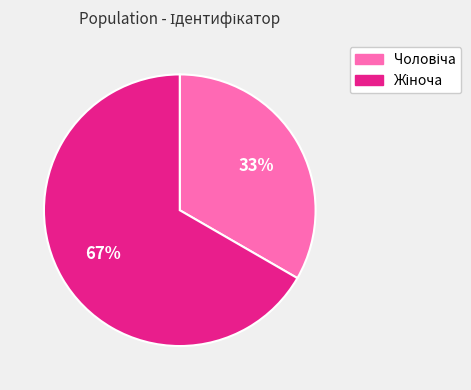

To the nearest percent, what is the average slice percentage?

50%